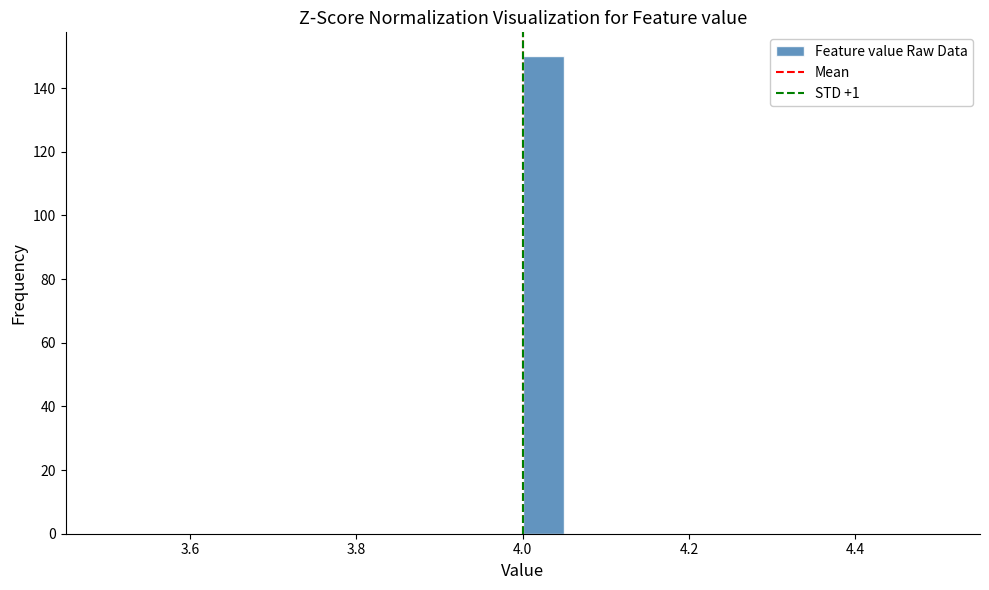

Read against the x-axis, roughly where is the centre of the tallest bar?

4.02